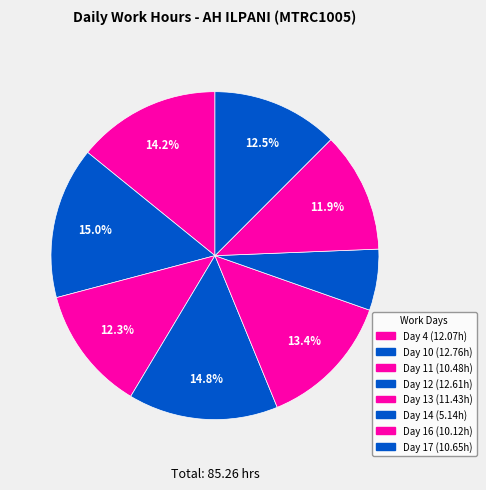

To the nearest percent, what is the difference between the Day 17 and Day 12 slice percentages?

2%